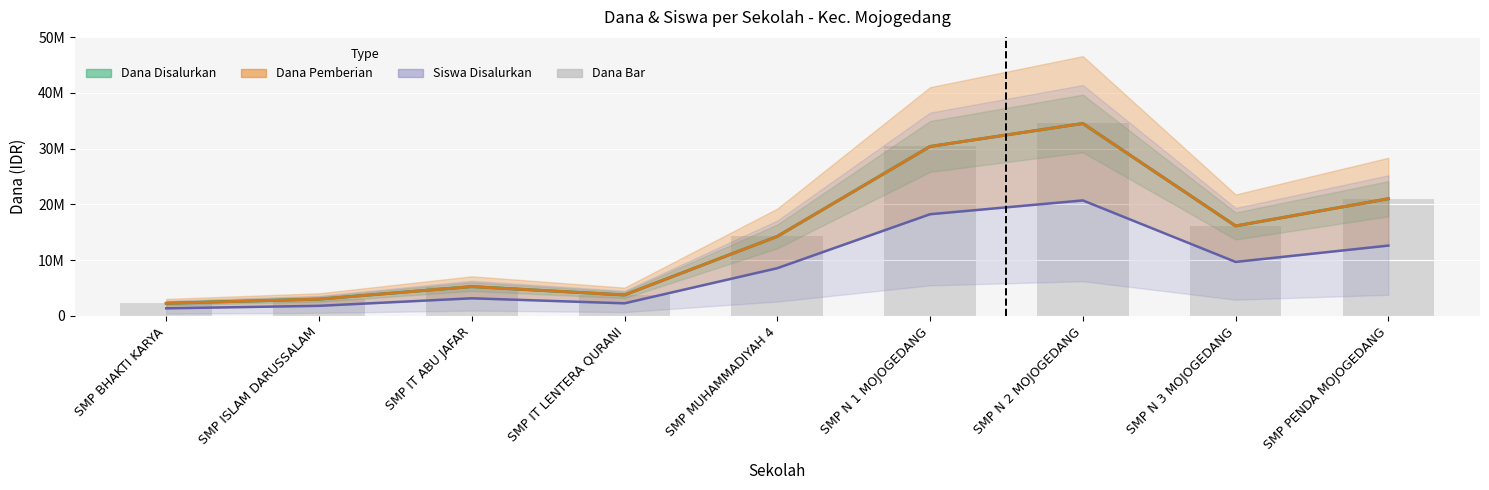

Between SMP IT ABU JAFAR and SMP N 2 MOJOGEDANG, which is larger?

SMP N 2 MOJOGEDANG